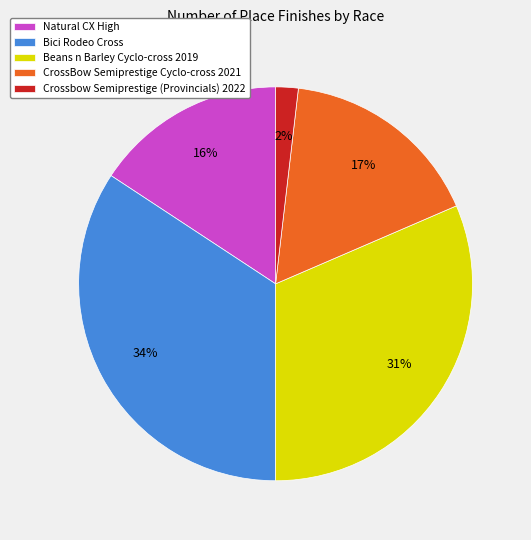

To the nearest percent, what is the average slice percentage?

20%